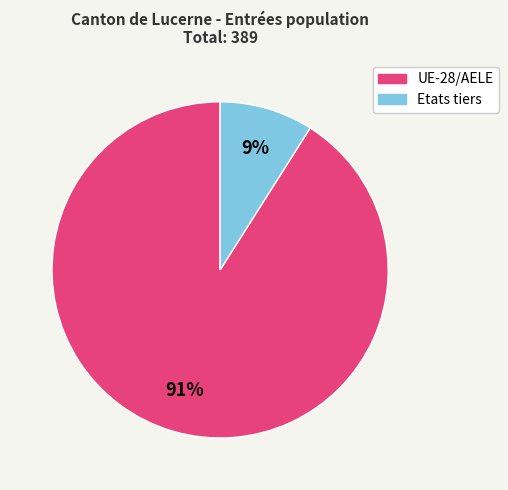

Which category has the biggest portion of the pie?

UE-28/AELE